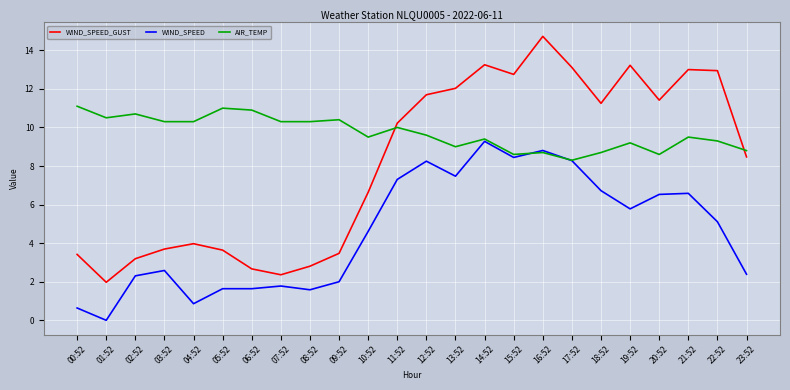

The WIND_SPEED_GUST series shows 19.1 at 21:52. True or false?

False